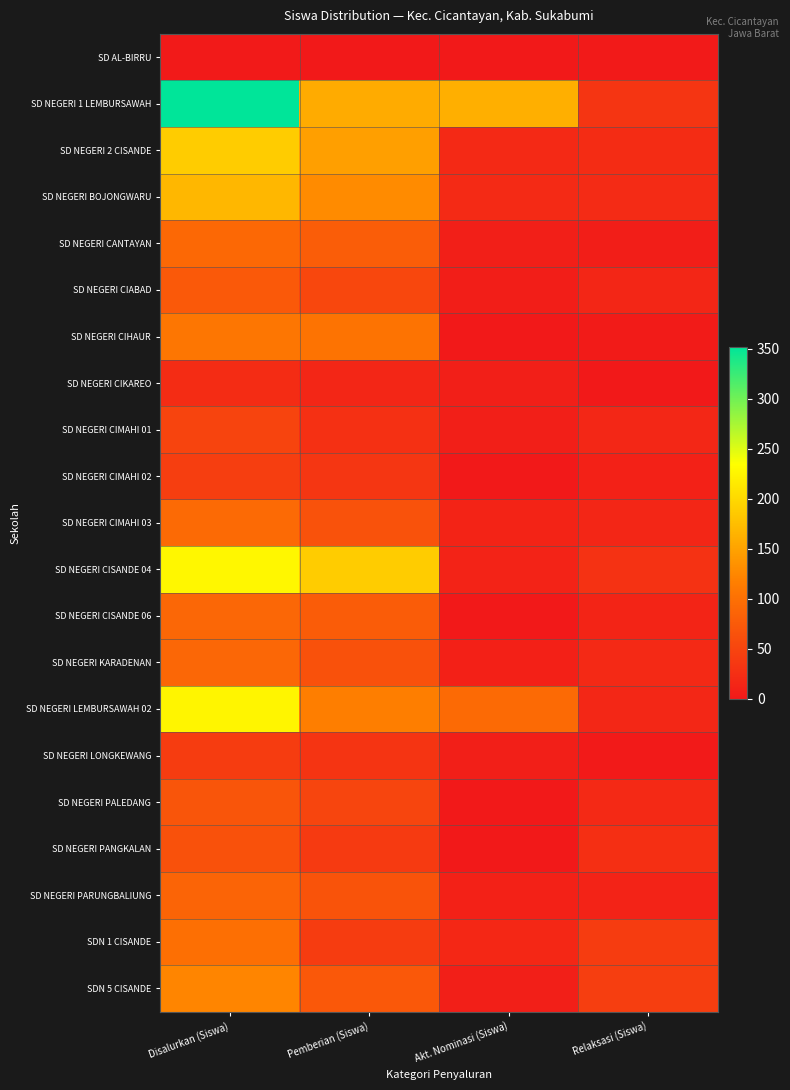

What is the spread (max minus min) of values at Relaksasi (Siswa)?

43